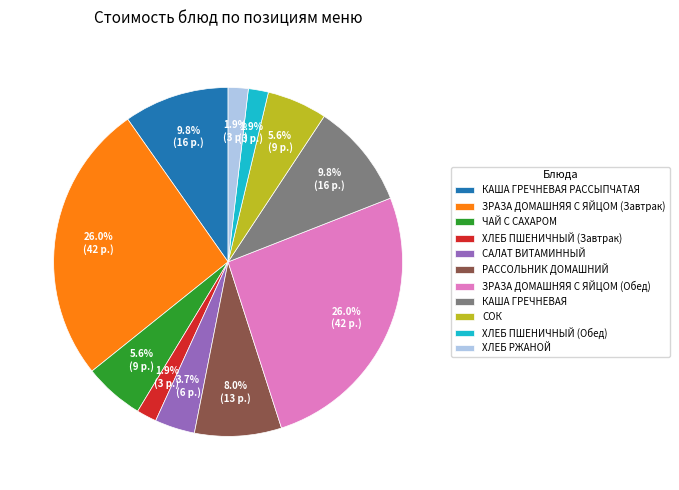

To the nearest percent, what is the average slice percentage?

9%